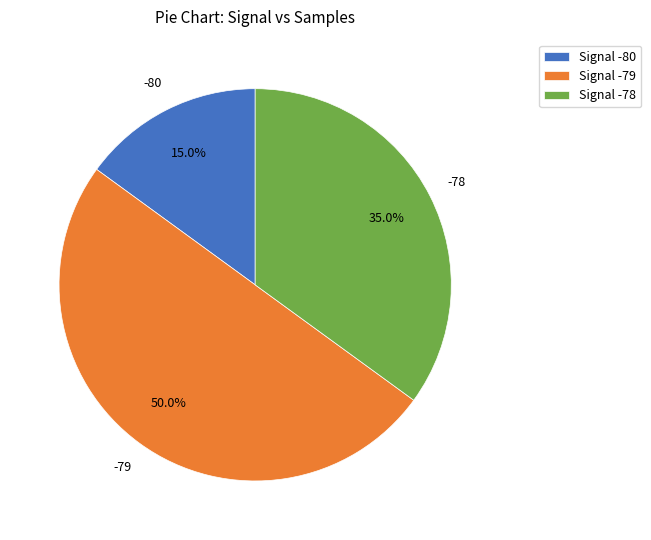

Which category has the smallest portion of the pie?

Signal -80